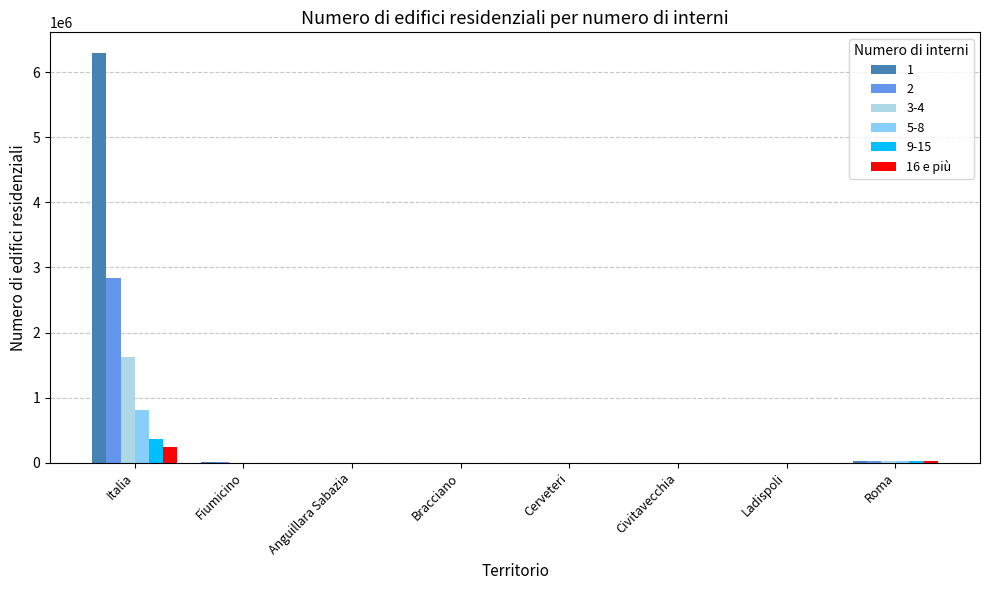

What is the maximum value shown in the chart?

6297764